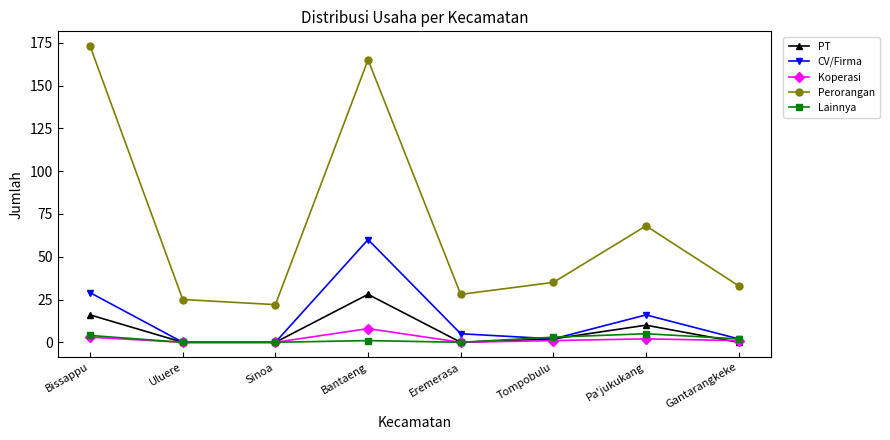

The Perorangan series shows 38 at Eremerasa. True or false?

False